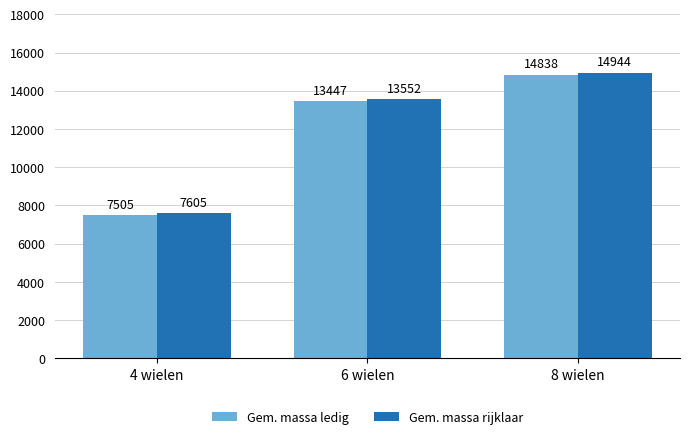

How many Gem. massa rijklaar values are between 7605 and 14944?

3